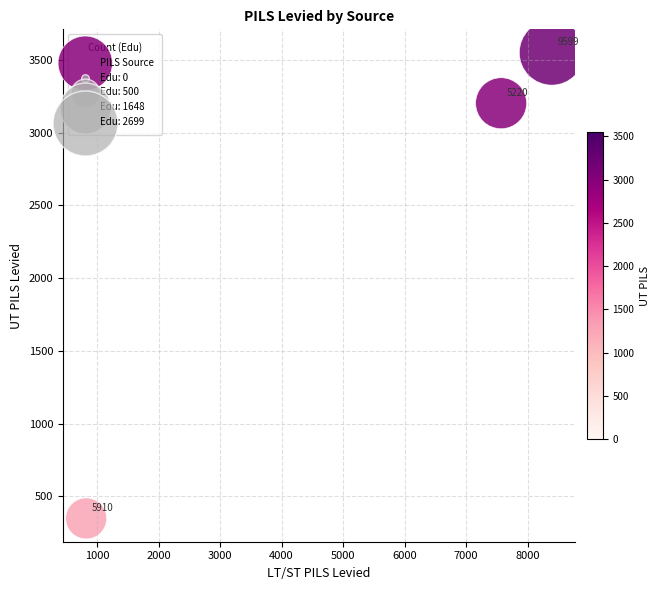

What Y value in the scatter plot is closest to 1949?

3203